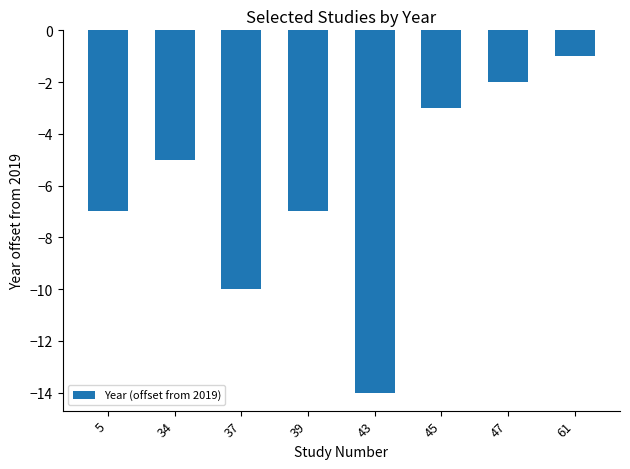

Where does the data first go above -5?

45